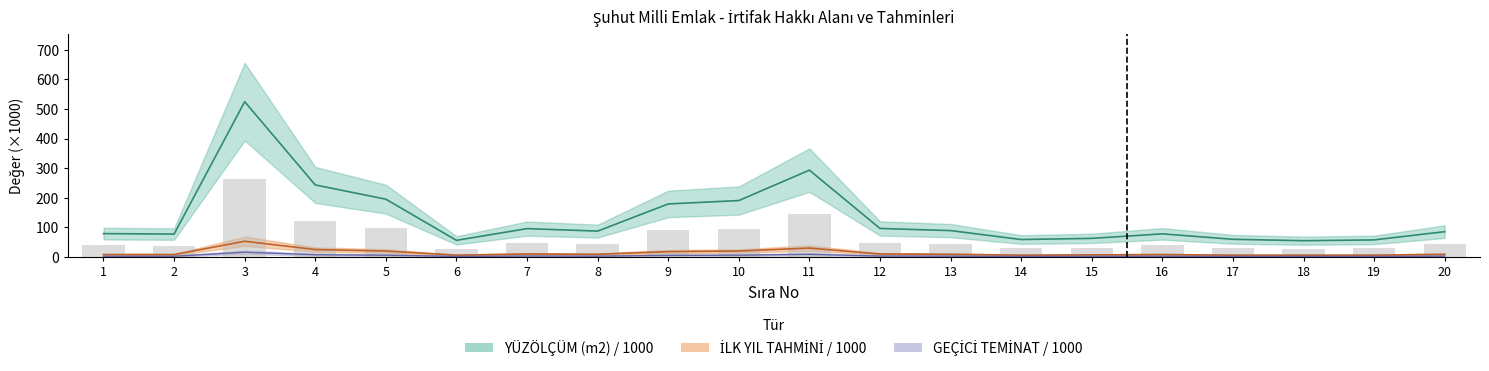

Is the value of GEÇİCİ TEMİNAT at 10 greater than the value of YÜZÖLÇÜM (m2) at 3?

No